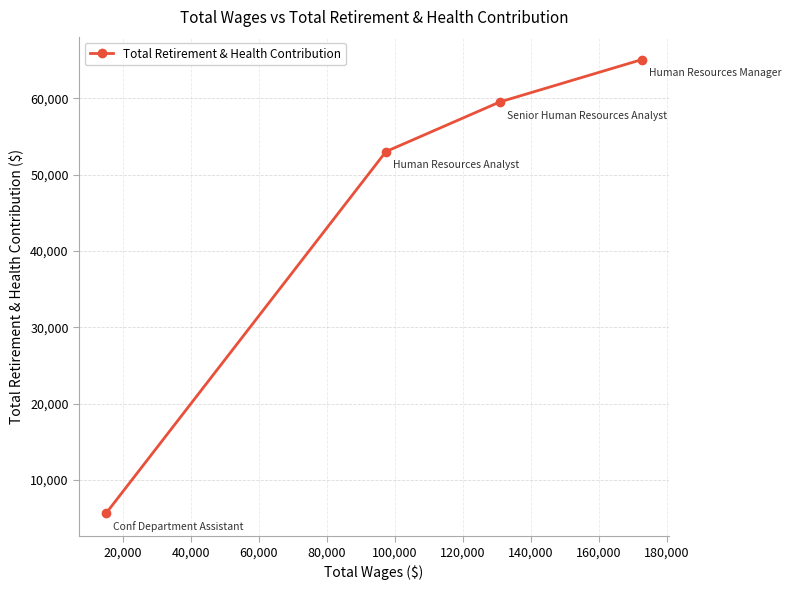

Reading right to left, what are all the values shown in this chart?

65098	59548	53040	5619